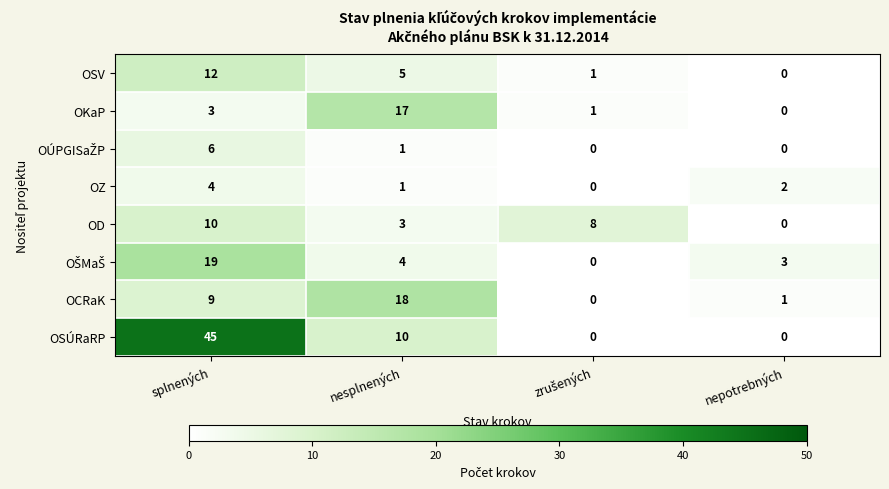

What is the sum of all OCRaK values?

28